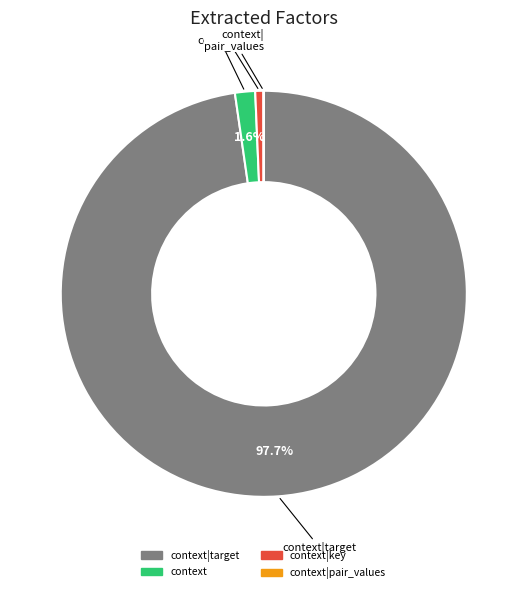

Is there any slice that represents more than half of the pie?

Yes